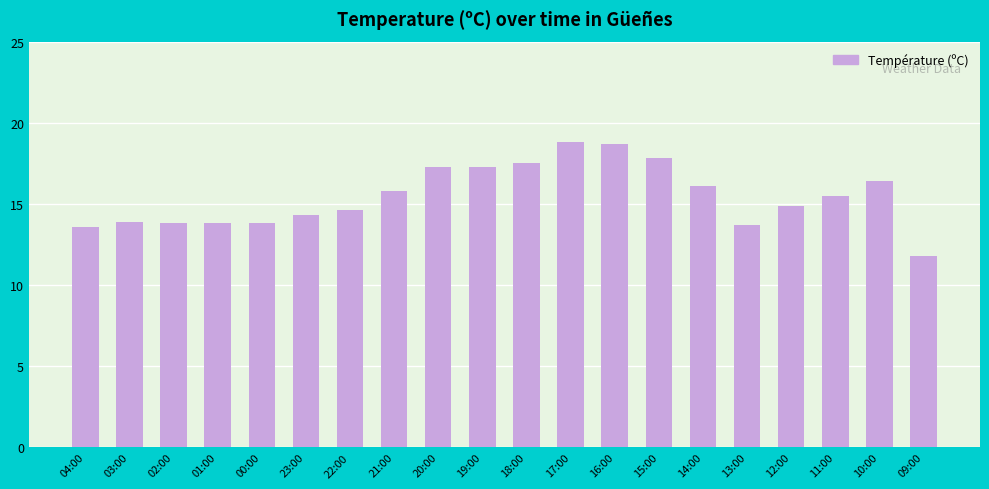

What is the label of the 12th bar from the right?

20:00